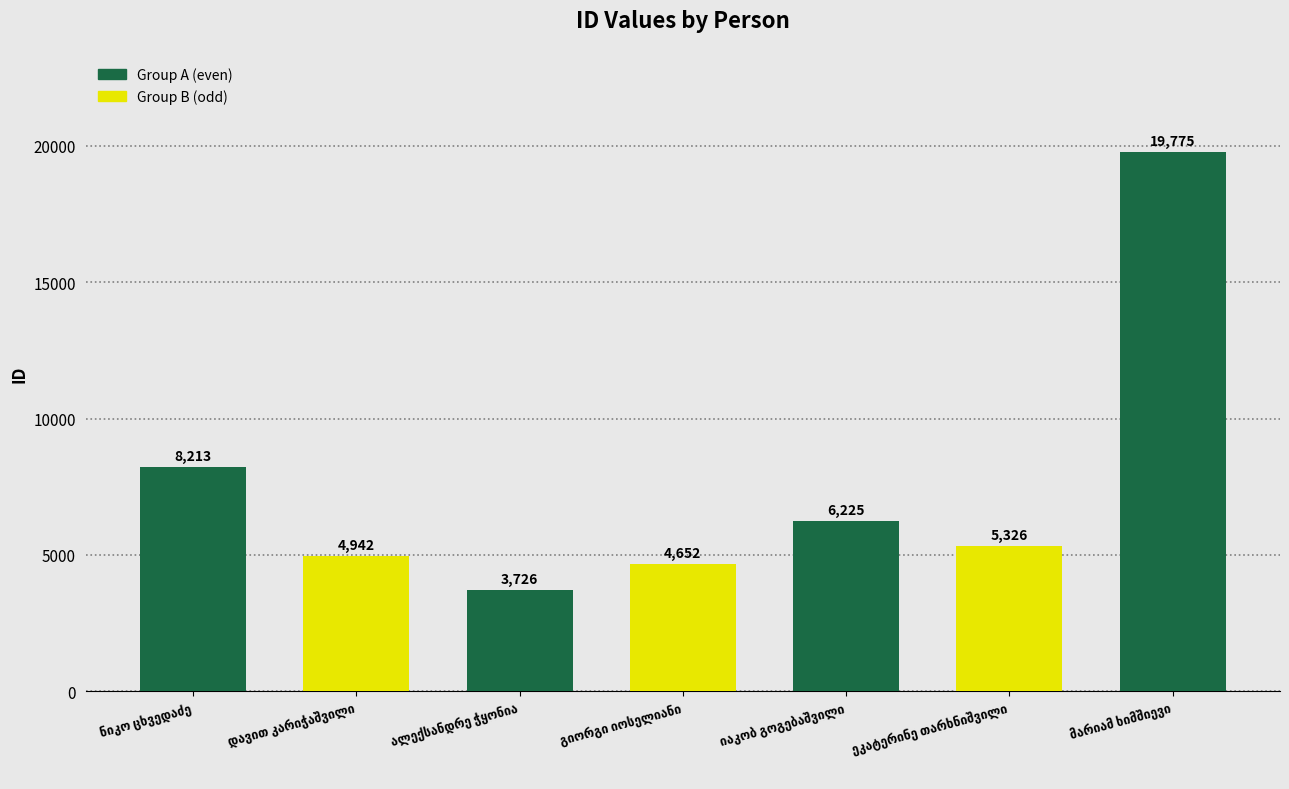

What is the difference between the second highest and minimum values?

4487